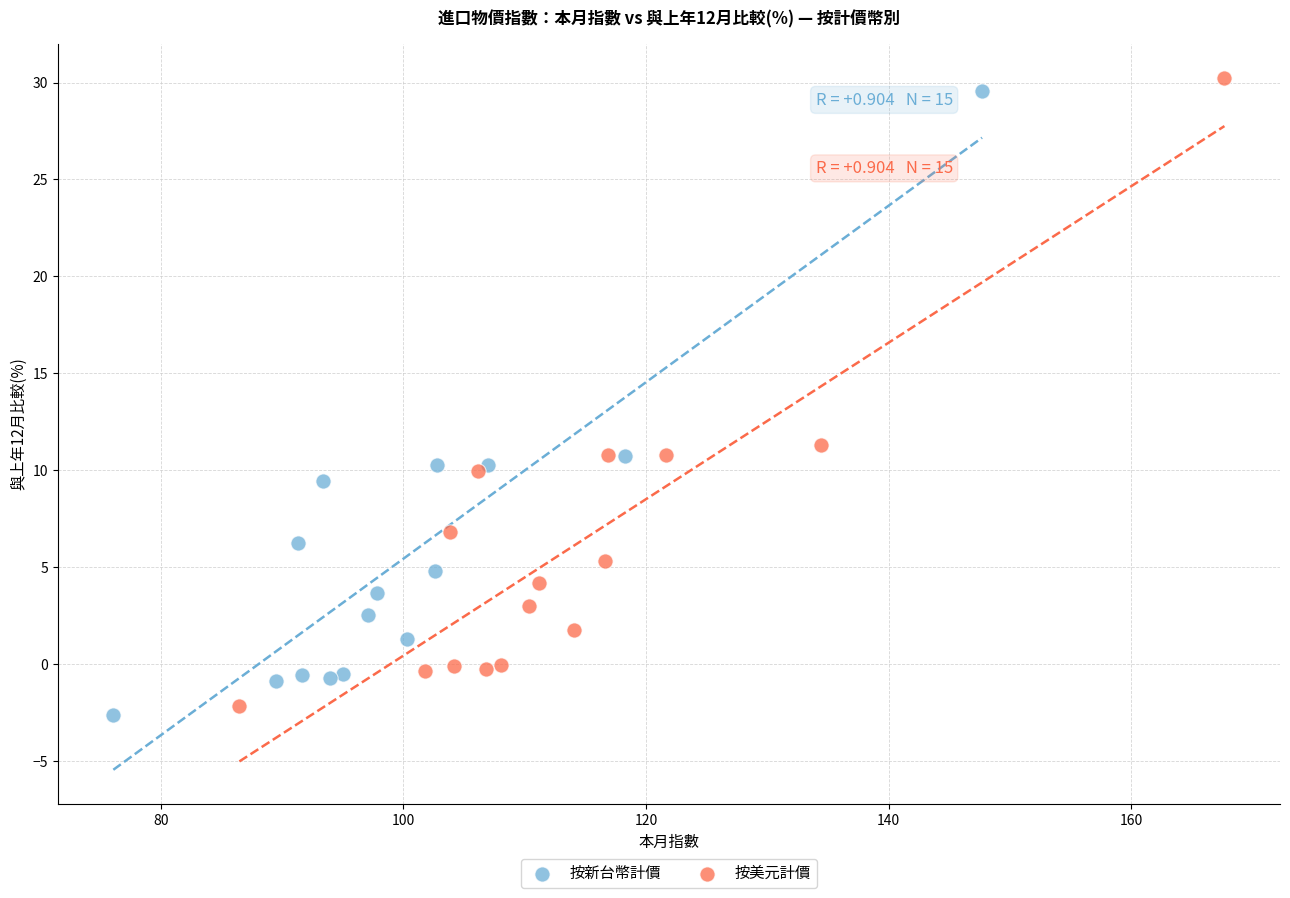

Which series has the largest Y range (max minus min)?

按美元計價